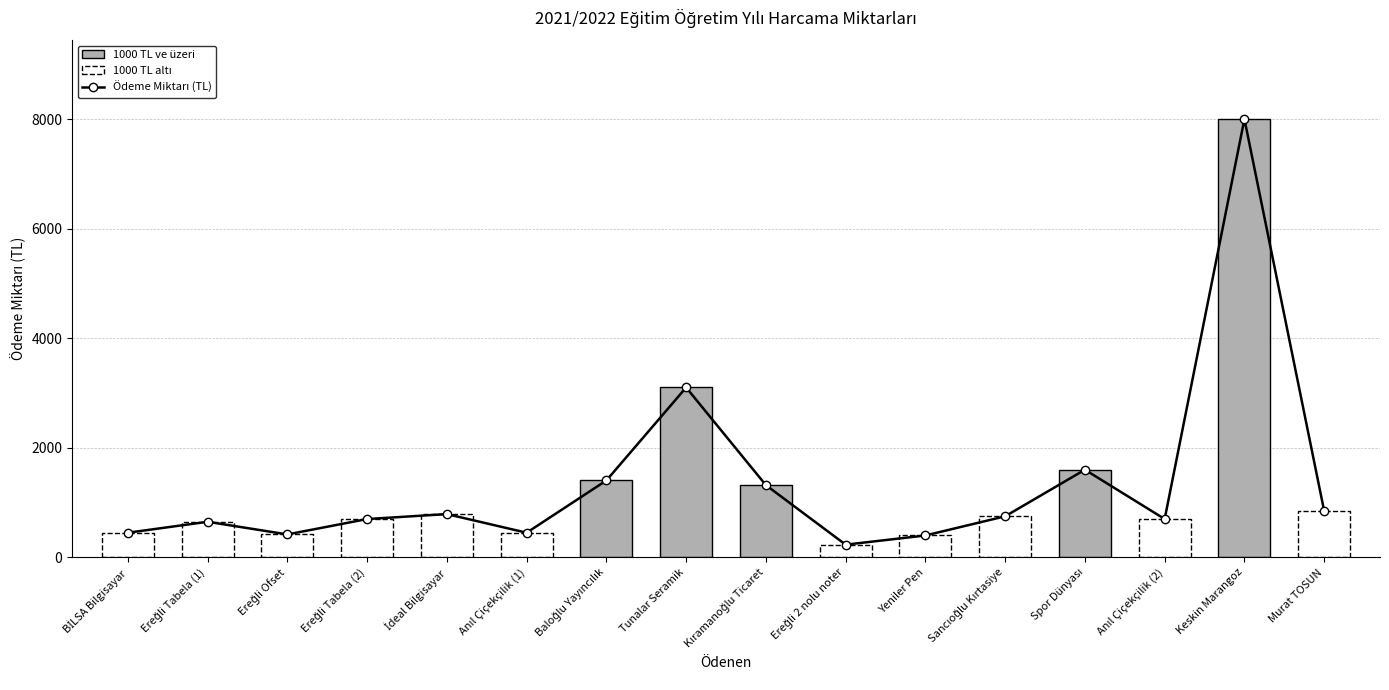

How many categories are shown in the chart?

16